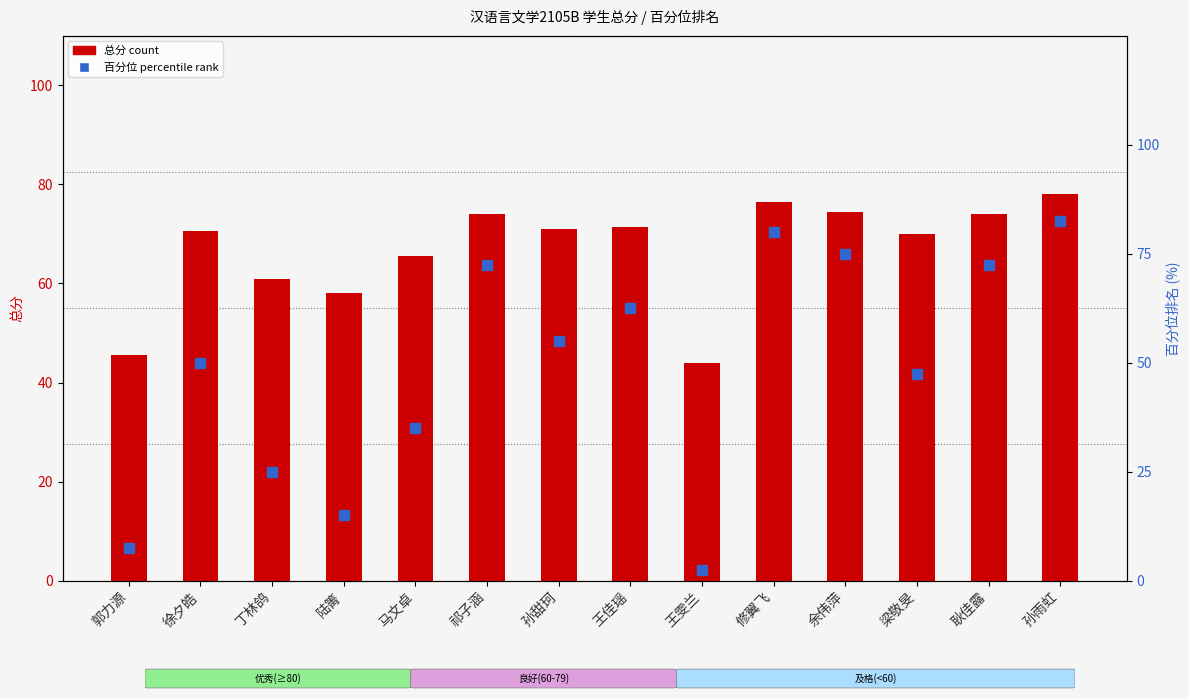

What are all the series names shown in the legend?

总分 count, 百分位 percentile rank